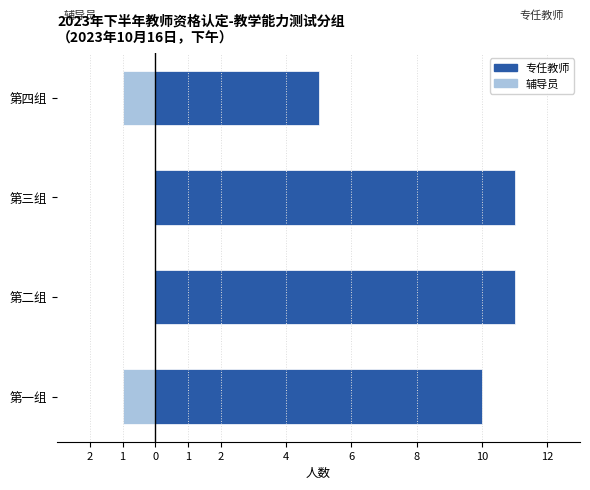

What is the difference between the highest and lowest values at 1?

11